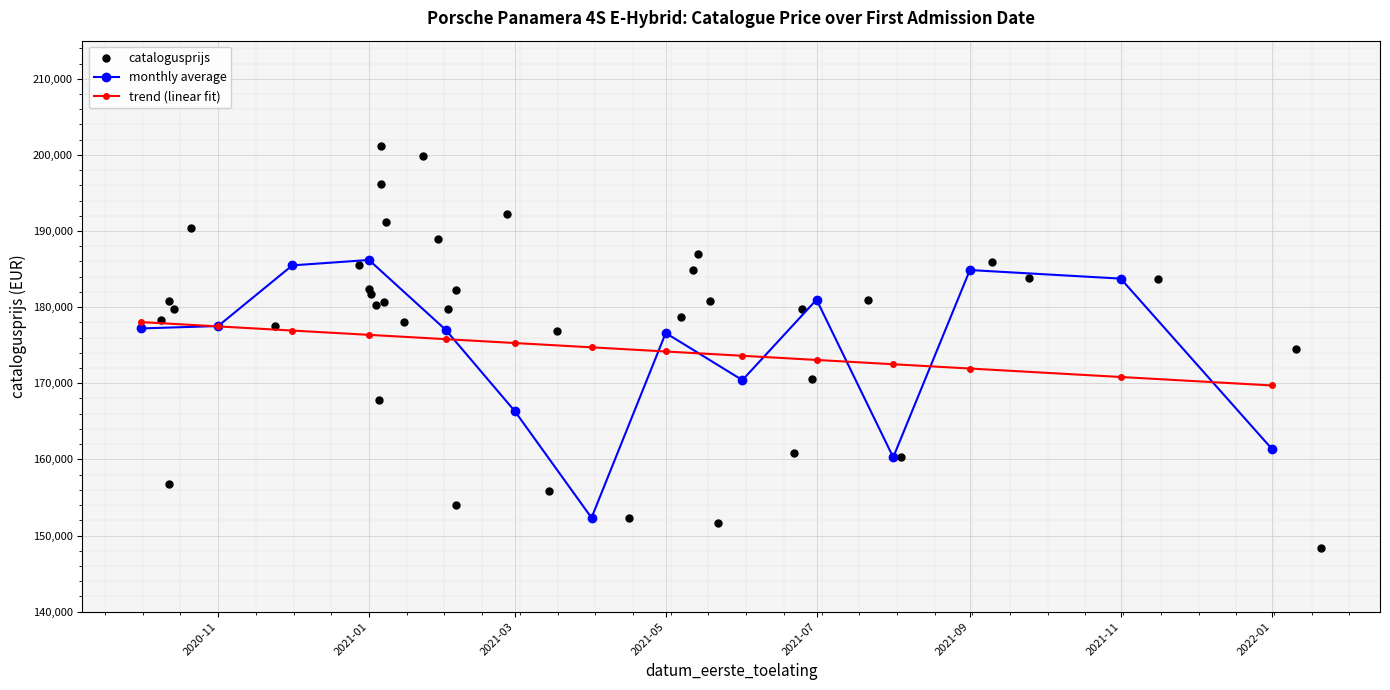

In monthly average, how many points are higher than both neighbors (excluding endpoints)?

4